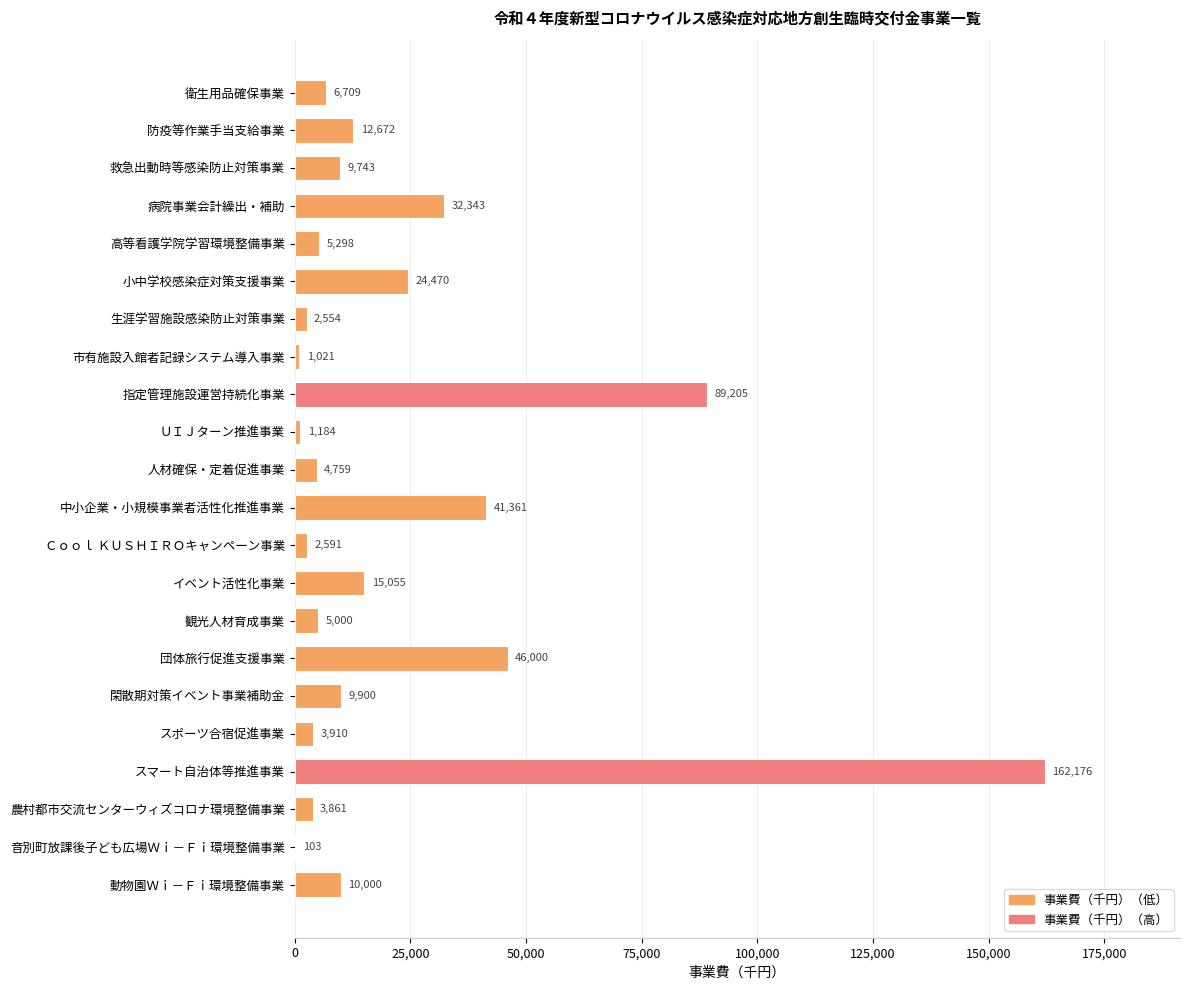

Which has a higher value, 生涯学習施設感染防止対策事業 or 音別町放課後子ども広場Ｗｉ－Ｆｉ環境整備事業?

生涯学習施設感染防止対策事業